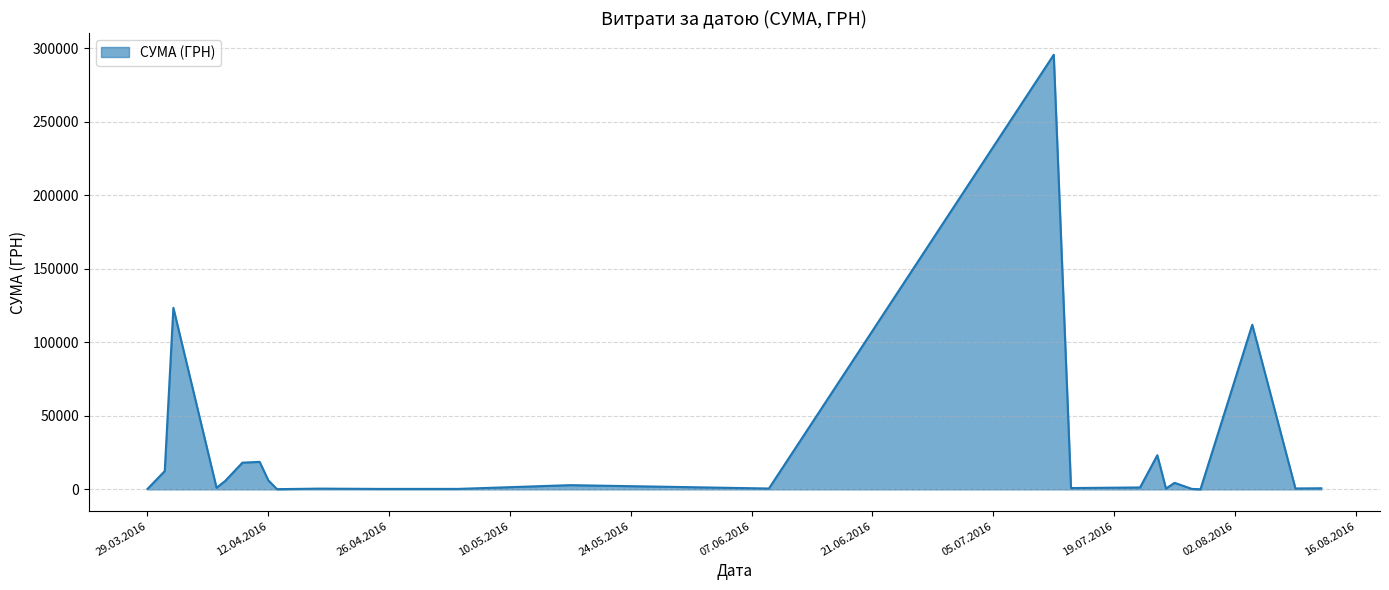

What is the difference between the maximum and minimum values?

295540.8